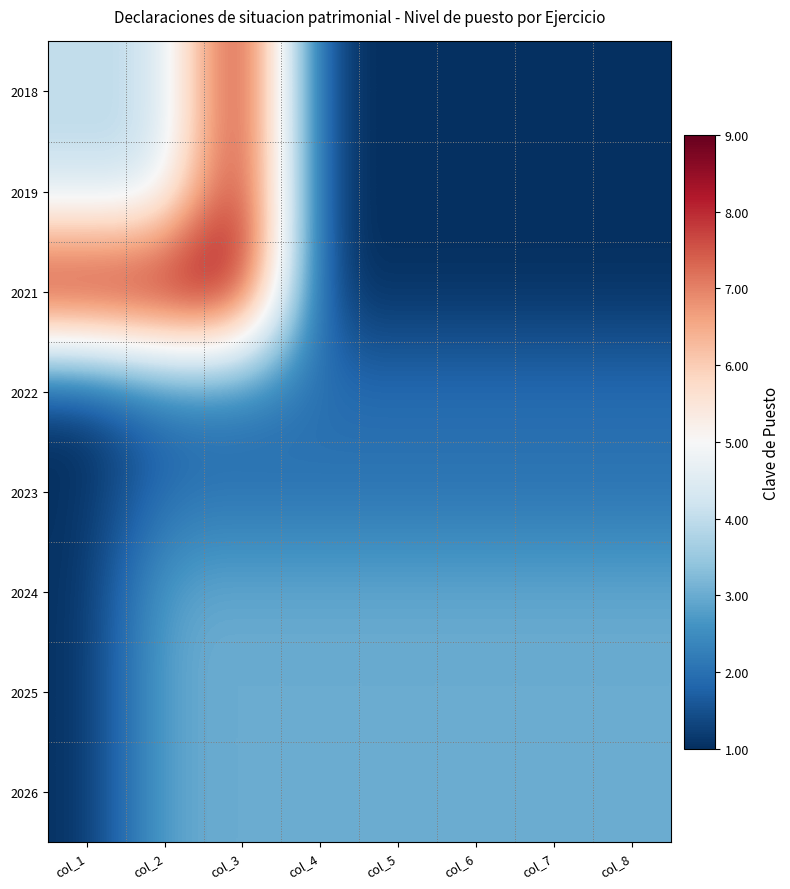

Reading left to right, extract all data points from this chart.

2018: col_1=4	col_2=4	col_3=9	col_4=1	col_5=1	col_6=1	col_7=1	col_8=1
2019: col_1=4	col_2=4	col_3=9	col_4=1	col_5=1	col_6=1	col_7=1	col_8=1
2021: col_1=9	col_2=9	col_3=9	col_4=1	col_5=1	col_6=1	col_7=1	col_8=1
2022: col_1=1	col_2=2	col_3=2	col_4=2	col_5=2	col_6=2	col_7=2	col_8=2
2023: col_1=1	col_2=2	col_3=2	col_4=2	col_5=2	col_6=2	col_7=2	col_8=2
2024: col_1=1	col_2=3	col_3=3	col_4=3	col_5=3	col_6=3	col_7=3	col_8=3
2025: col_1=1	col_2=3	col_3=3	col_4=3	col_5=3	col_6=3	col_7=3	col_8=3
2026: col_1=1	col_2=3	col_3=3	col_4=3	col_5=3	col_6=3	col_7=3	col_8=3